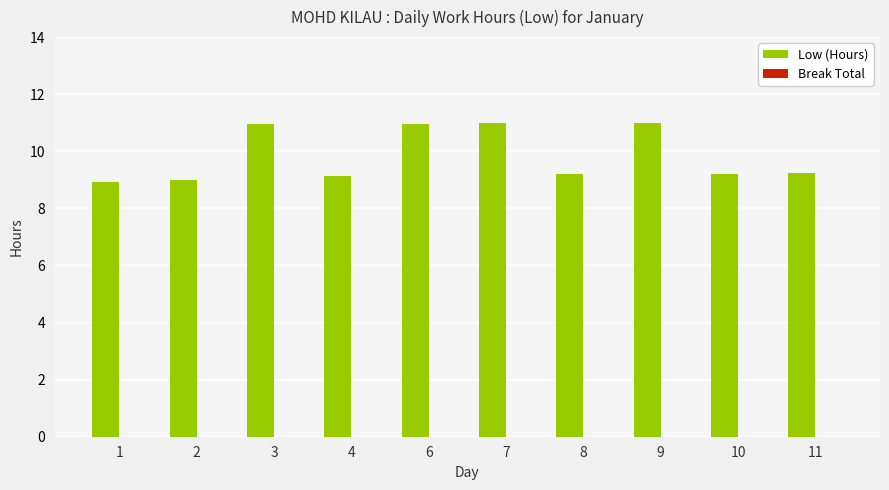

What is the change in value from 3 to 10?

-1.8